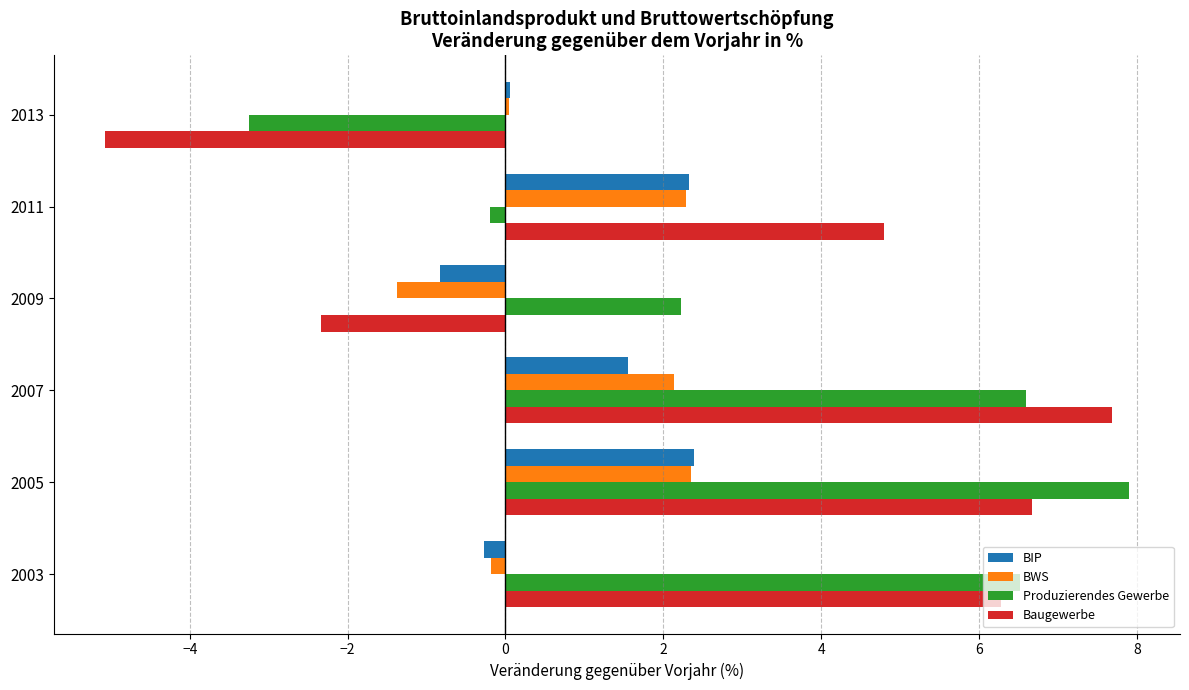

What is the spread (max minus min) of values at 2009?

4.6